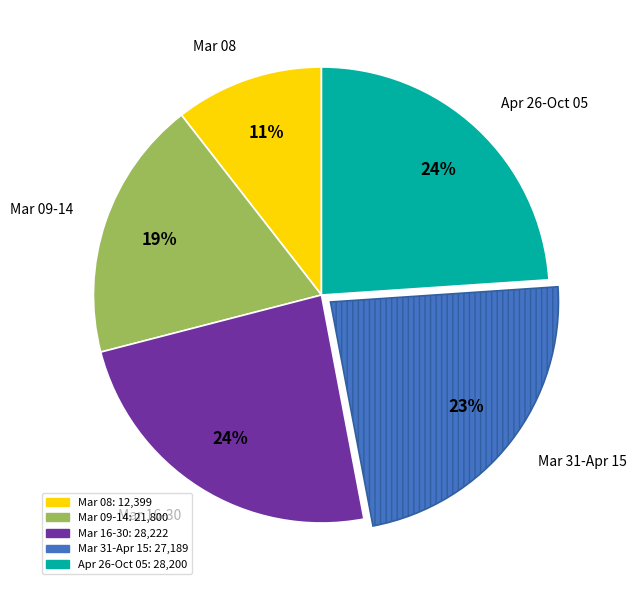

What is the smallest slice in the pie chart?

Mar 08